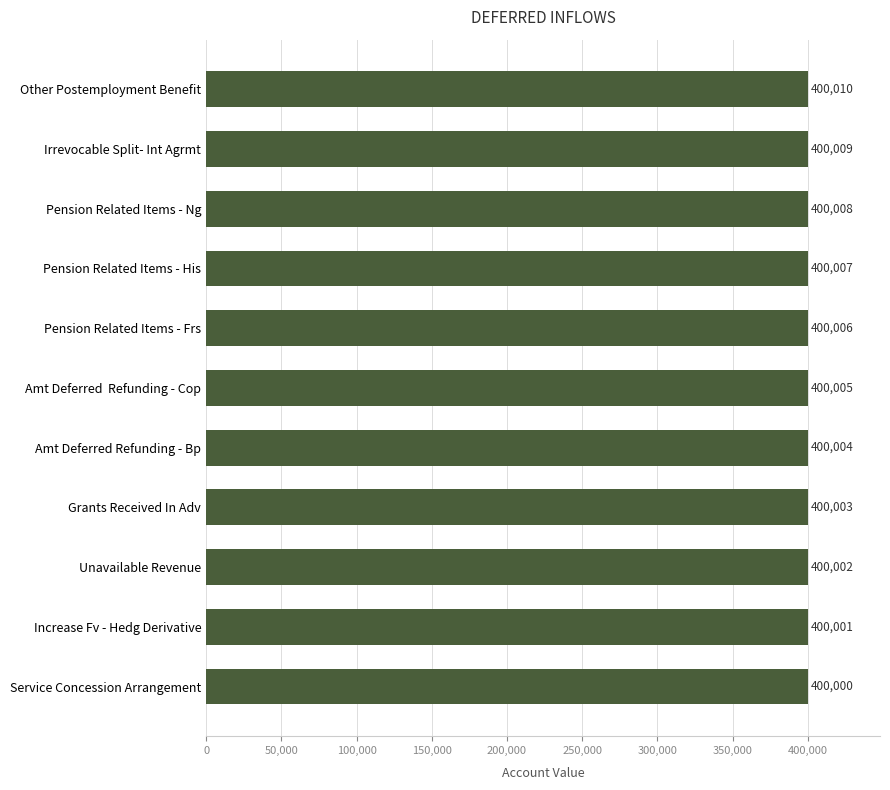

Approximately how many times larger is the value at Unavailable Revenue compared to Irrevocable Split- Int Agrmt?

1.0